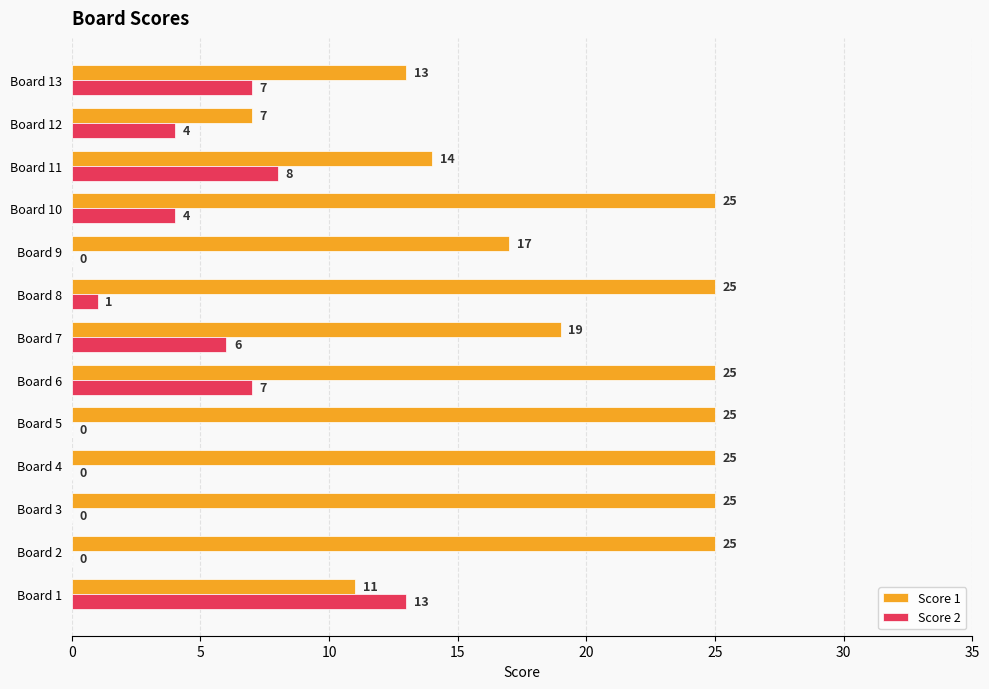

Which series changed the most between Board 2 and Board 12?

Score 1